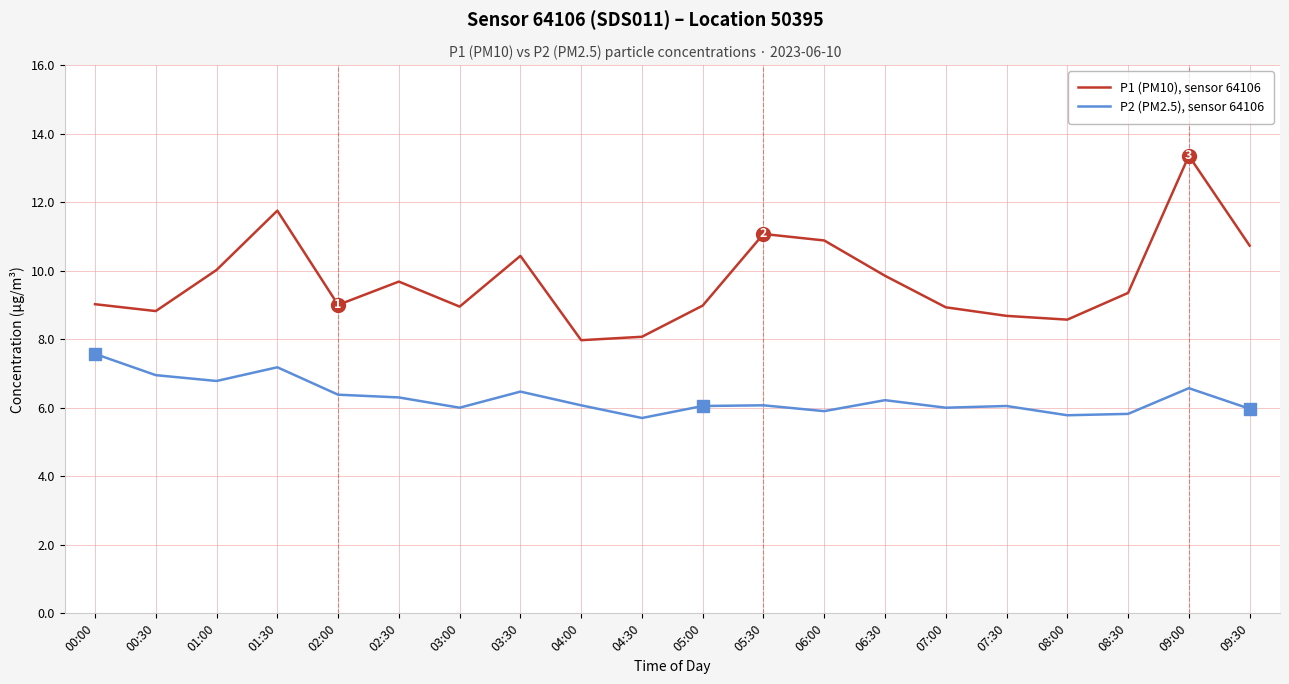

What position from the right is 03:00?

14